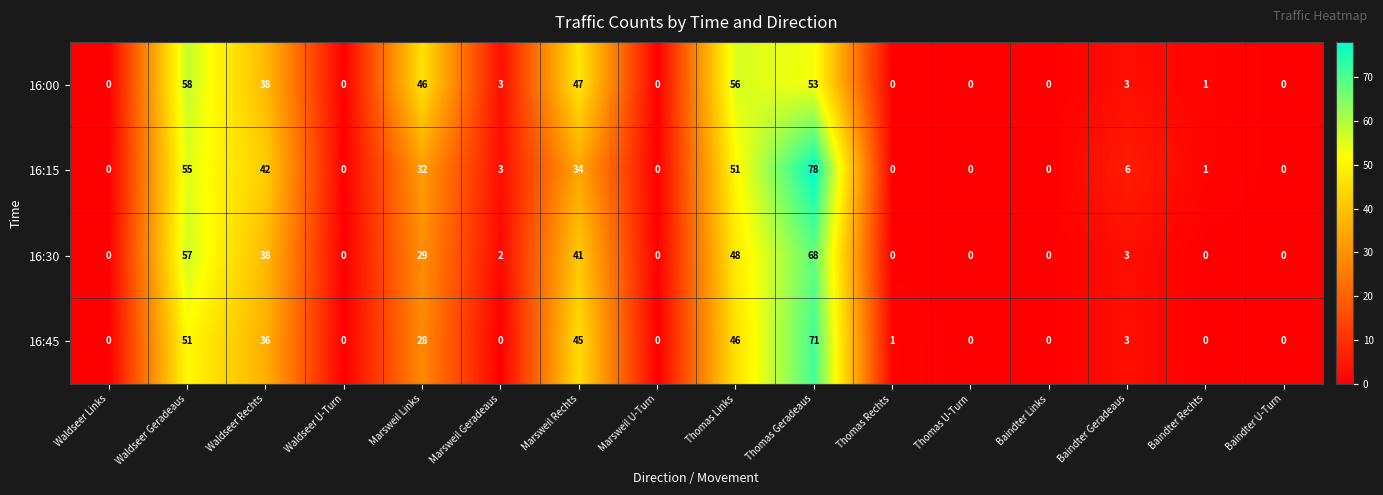

At Thomas Links, list the series in order from largest to smallest.

16:00, 16:15, 16:30, 16:45